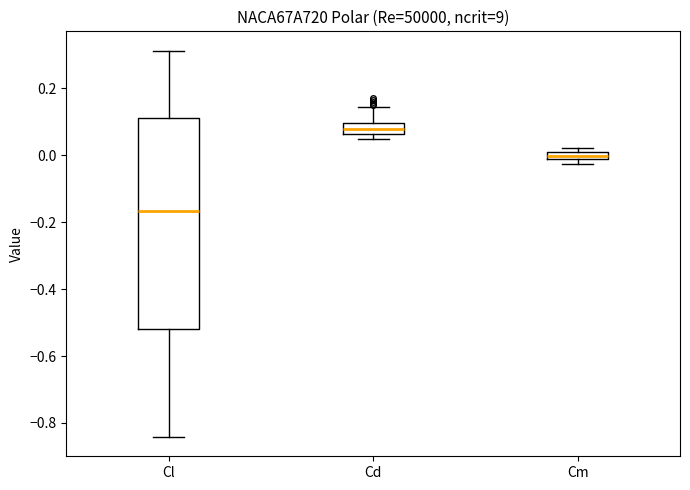

Which box's median line is the highest?

Cd